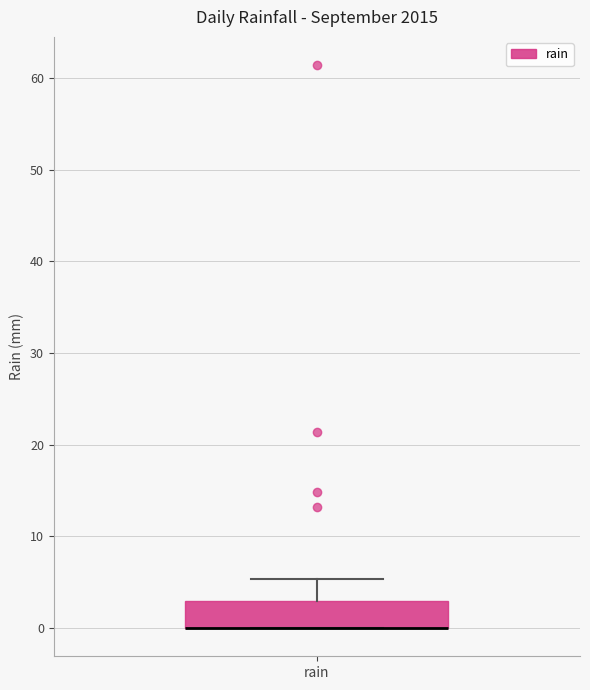

Where is the upper edge of the box for rain on the y-axis? The values are not printed on the chart, so give them approximately, as read against the axis.

3